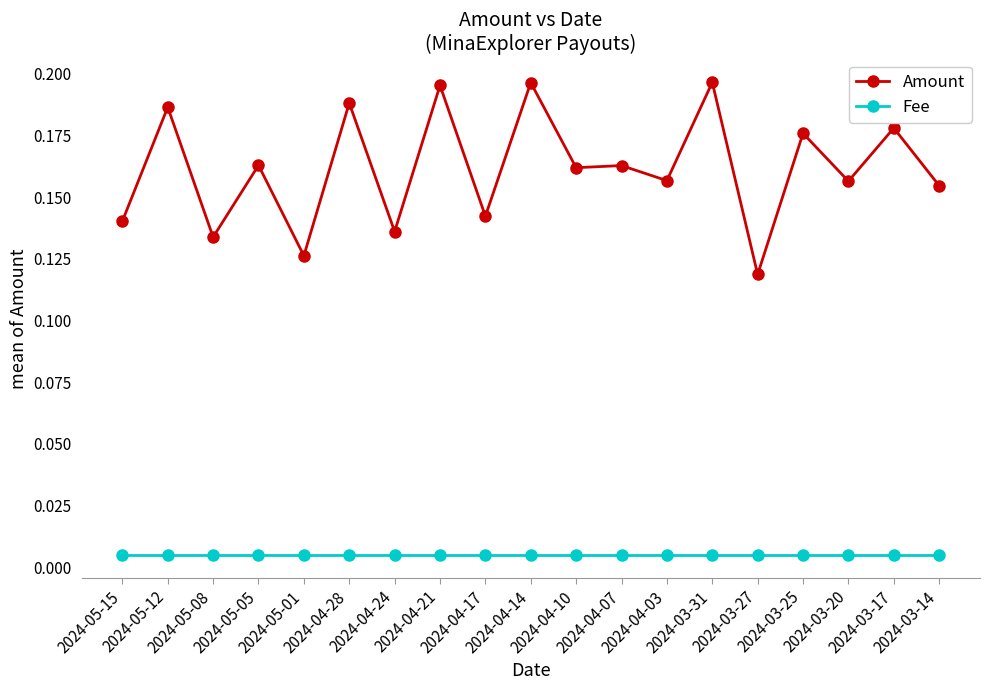

True or false: Amount and Fee intersect in this chart.

False